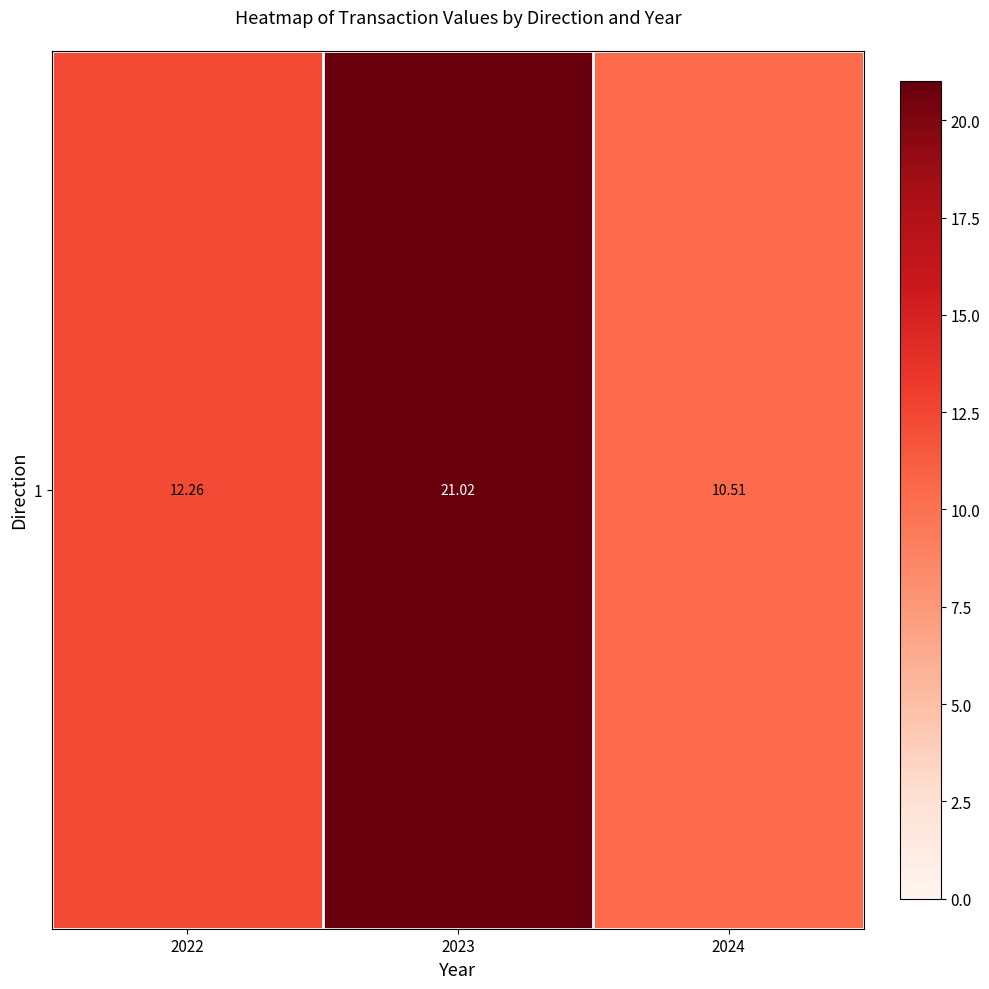

Between 2023 and 2024, which is larger?

2023